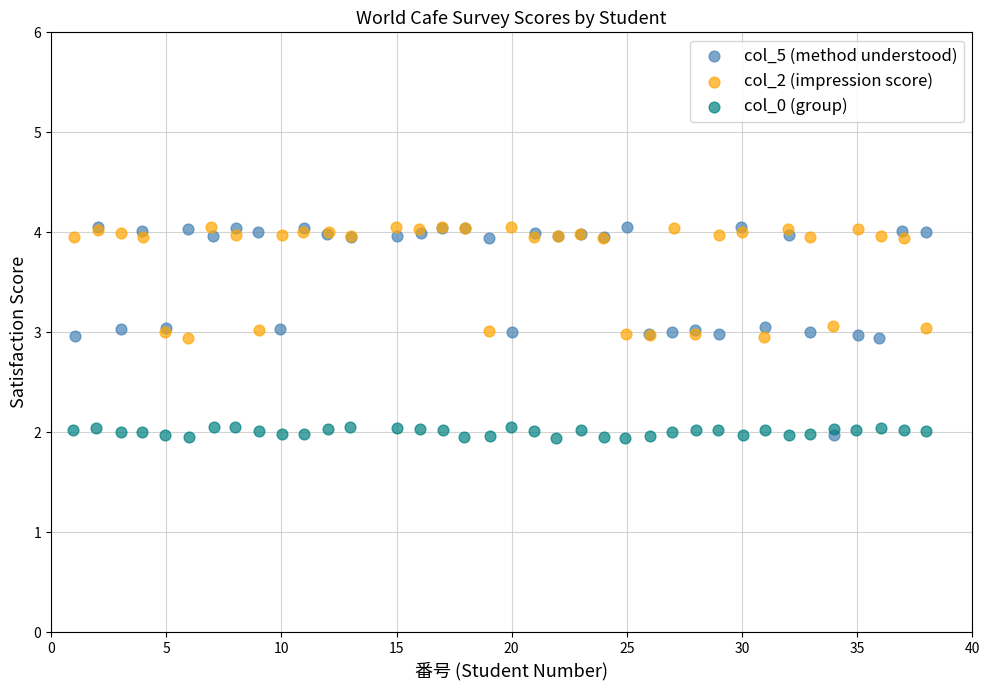

Which series has the largest Y range (max minus min)?

col_5 (method understood)